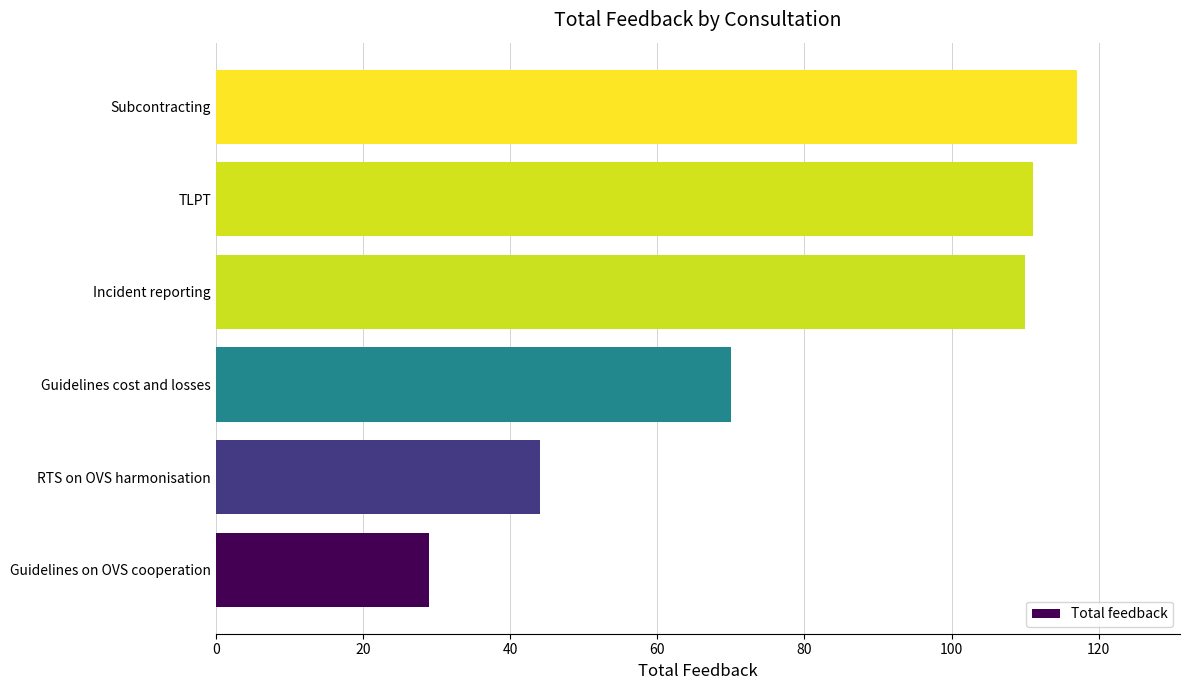

What is the sum of all values?

481